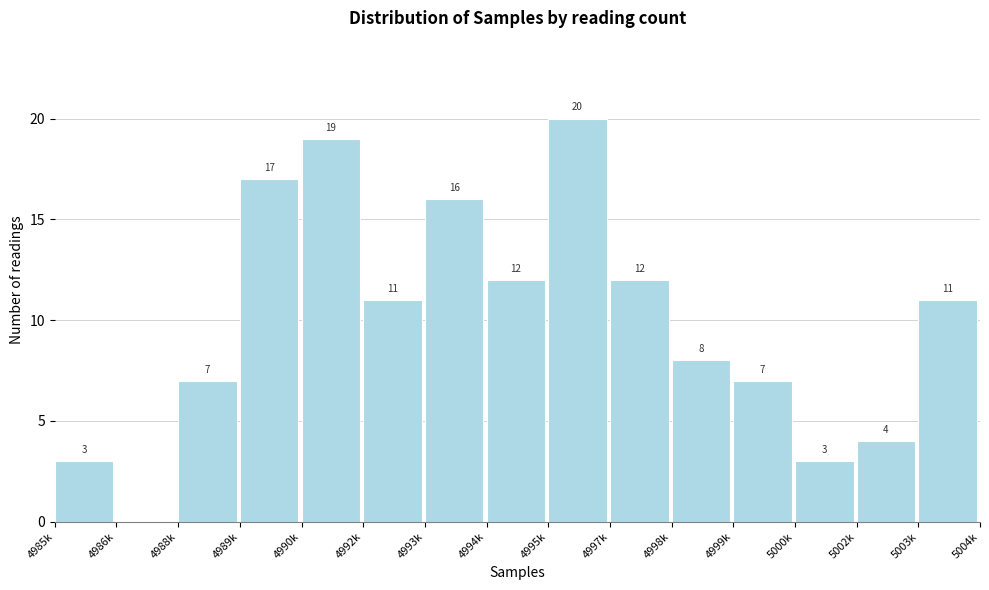

Reading right to left, extract all data points from this chart.

5003k=11	5002k=4	5000k=3	4999k=7	4998k=8	4997k=12	4995k=20	4994k=12	4993k=16	4992k=11	4990k=19	4989k=17	4988k=7	4986k=0	4985k=3